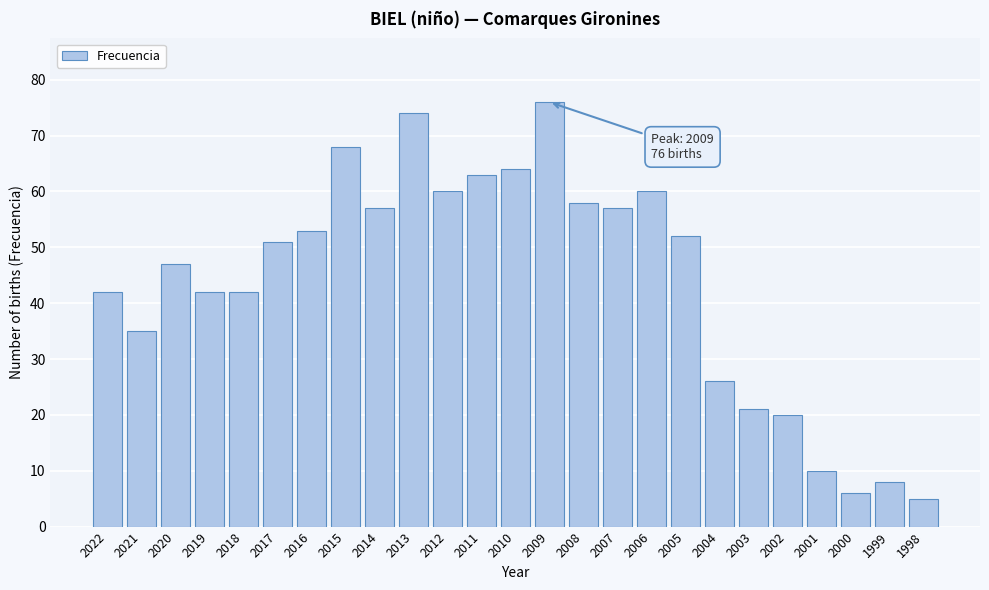

Reading left to right, list all the values displayed in this chart.

2022=42	2021=35	2020=47	2019=42	2018=42	2017=51	2016=53	2015=68	2014=57	2013=74	2012=60	2011=63	2010=64	2009=76	2008=58	2007=57	2006=60	2005=52	2004=26	2003=21	2002=20	2001=10	2000=6	1999=8	1998=5